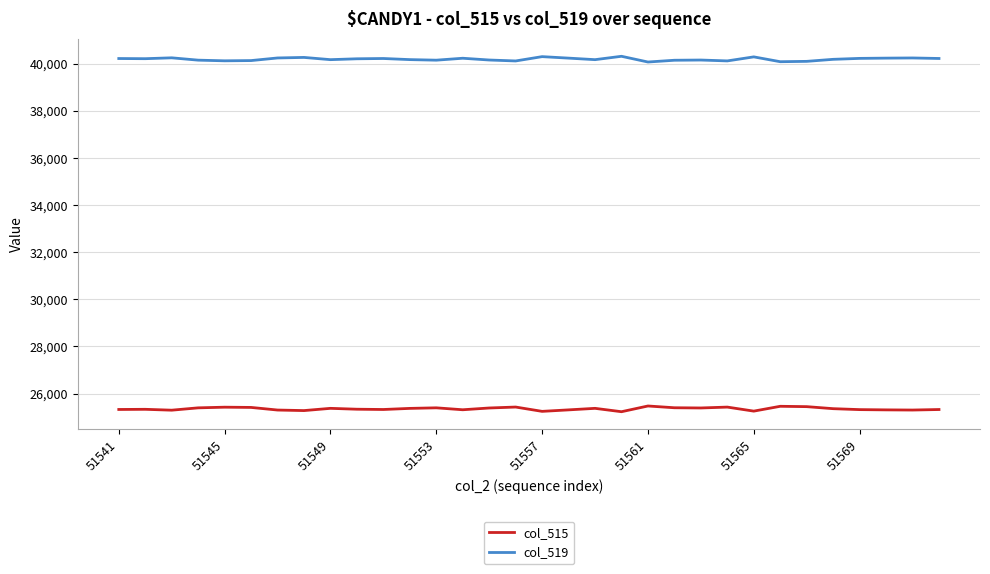

How many lines are shown in the chart?

2